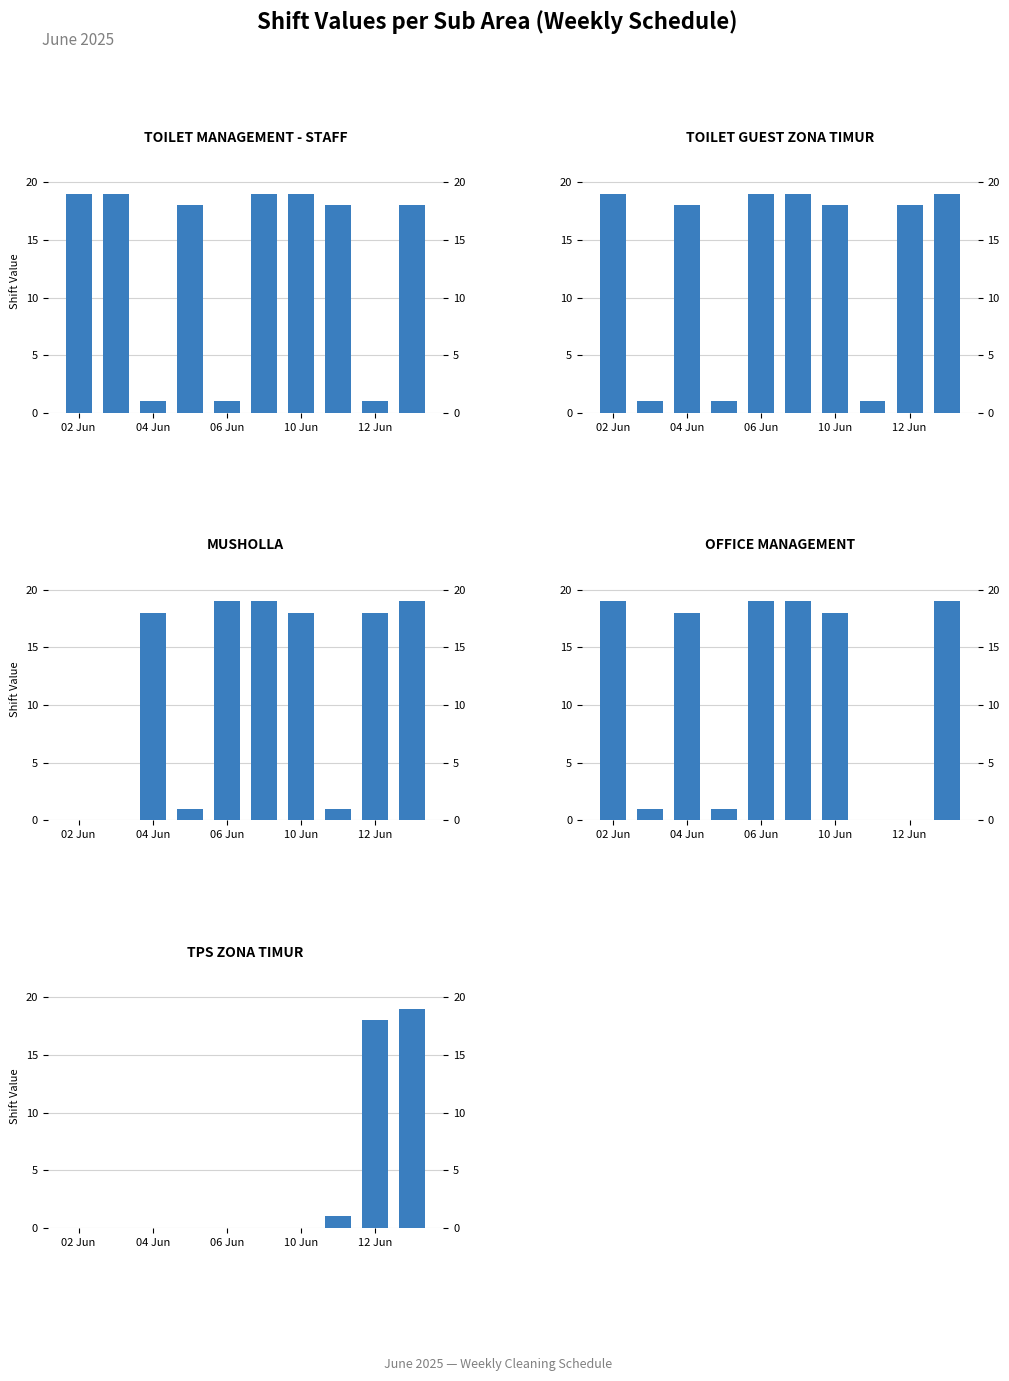

What is the difference between the maximum and minimum values in the OFFICE MANAGEMENT series?

19